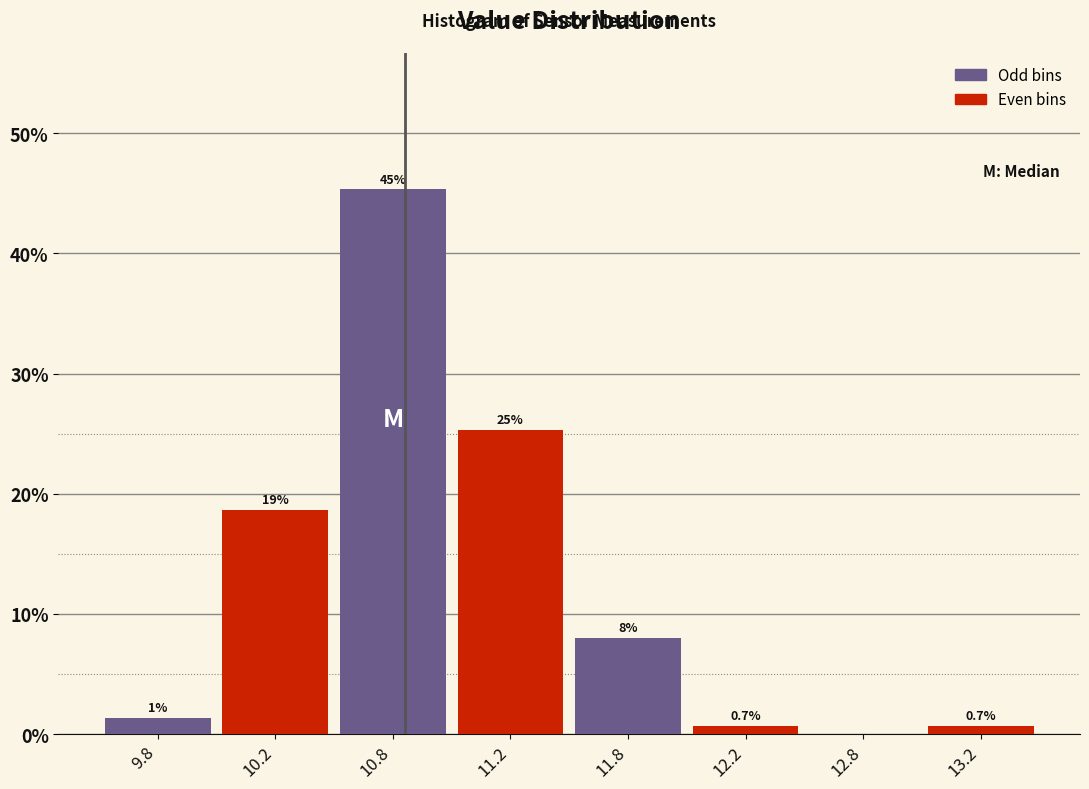

Are the bars horizontal?

No